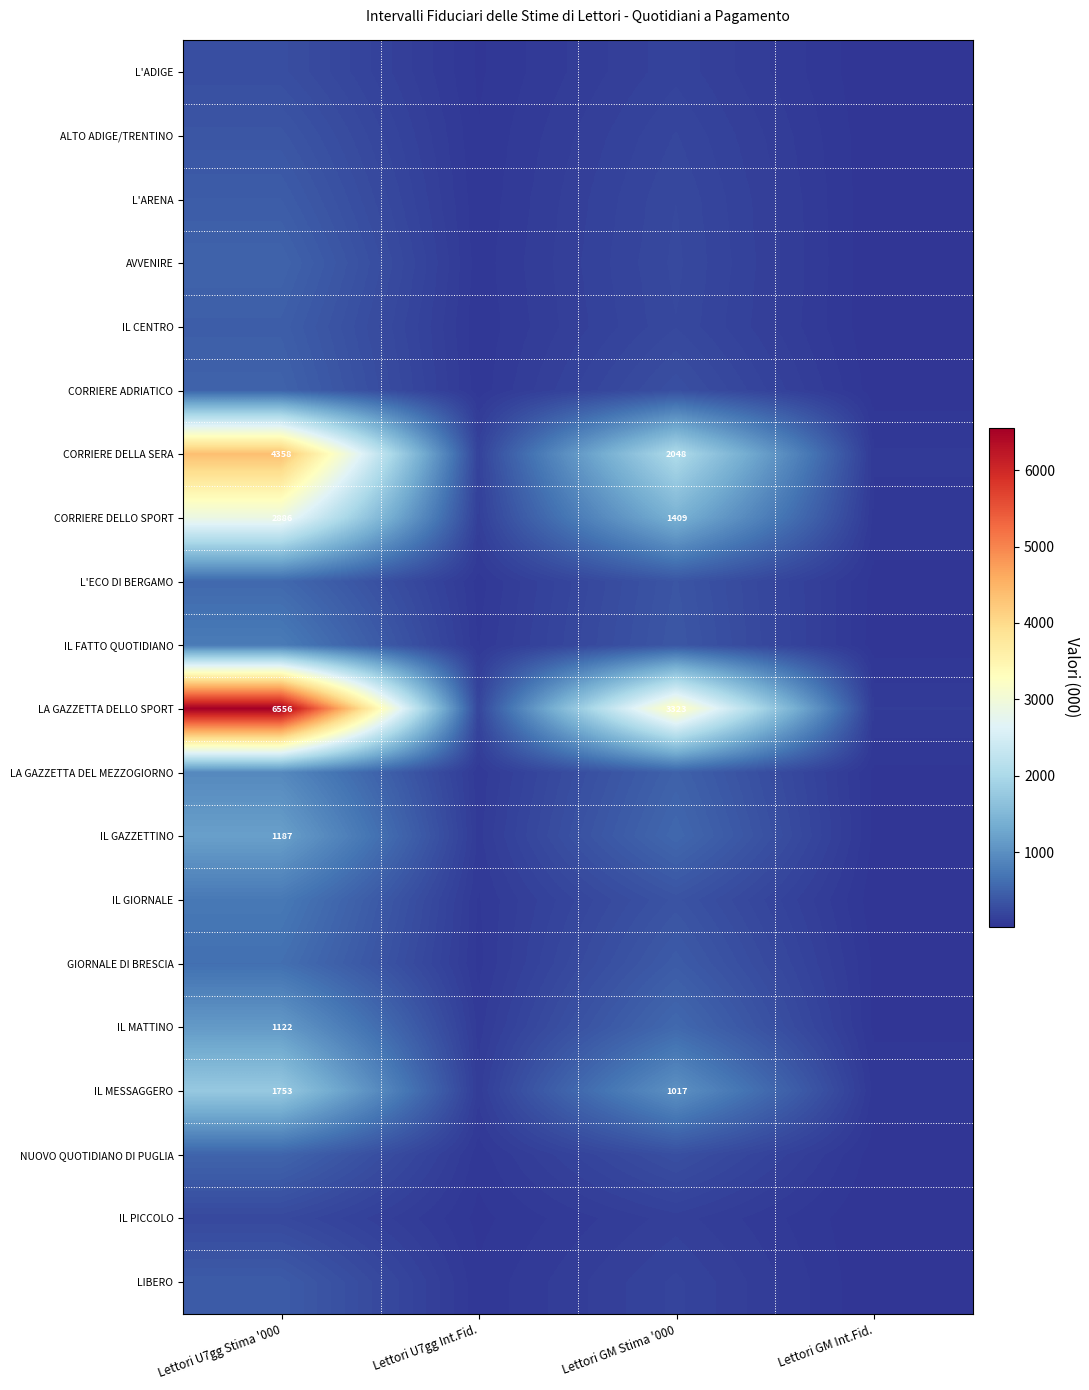

Is the value of CORRIERE DELLO SPORT at Lettori U7gg Stima '000 greater than the value of IL MESSAGGERO at Lettori GM Stima '000?

Yes